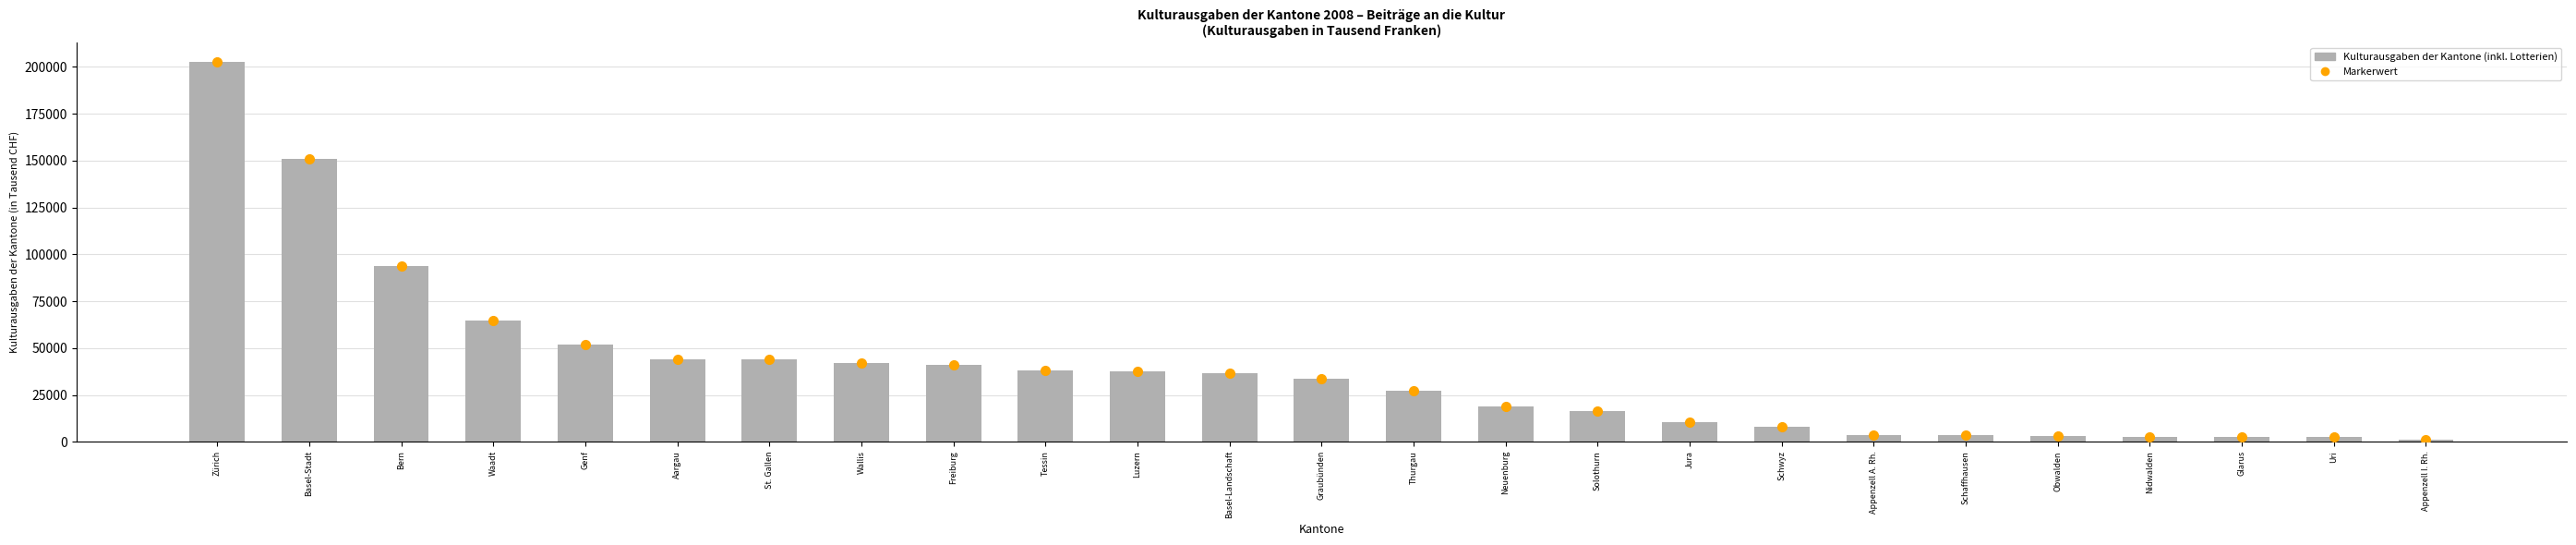

Which has a higher value, Appenzell I. Rh. or Thurgau?

Thurgau